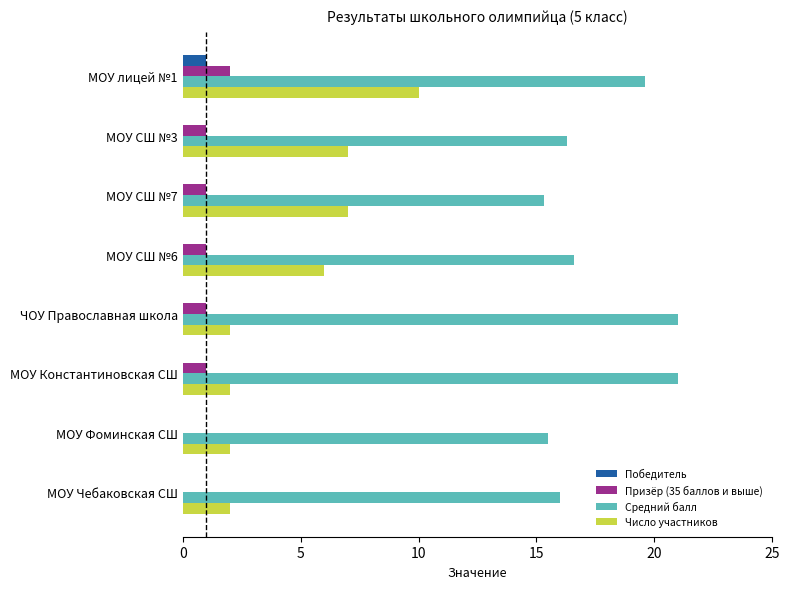

What is the greatest value displayed?

21.0